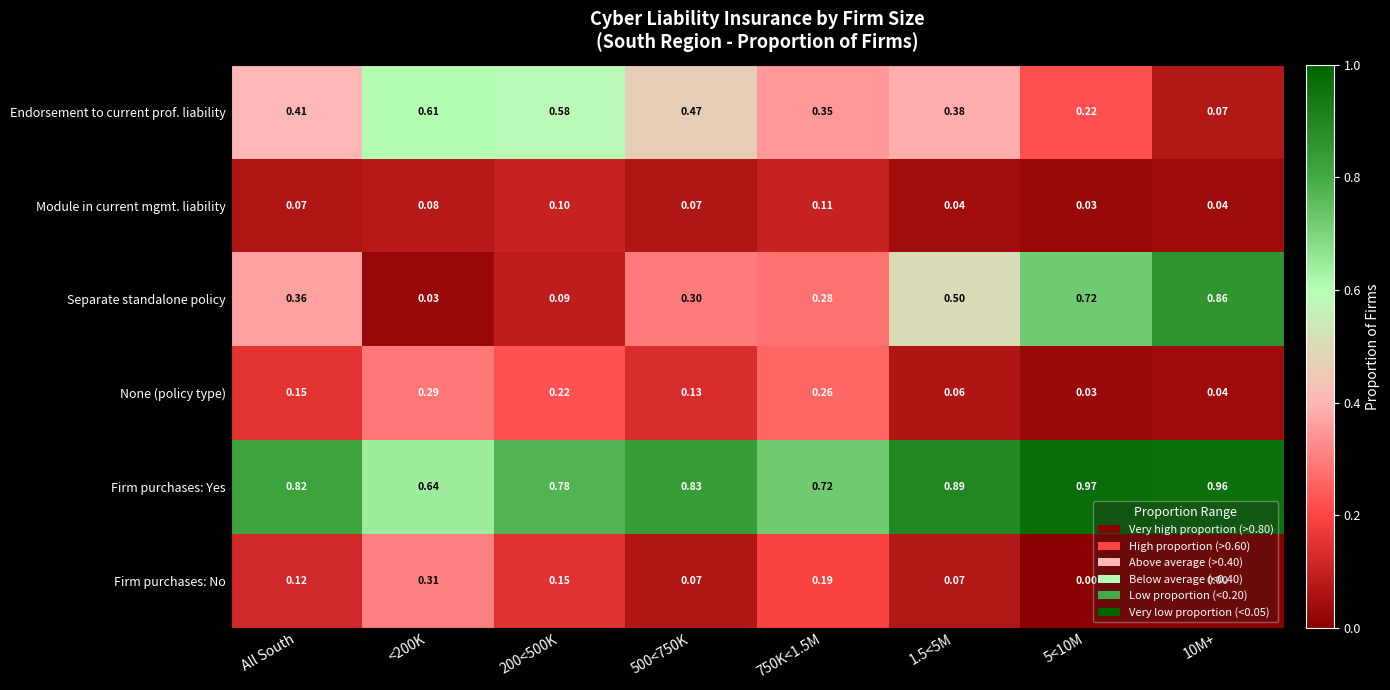

Is the value of Separate standalone policy at 10M+ greater than the value of Endorsement to current prof. liability at All South?

Yes